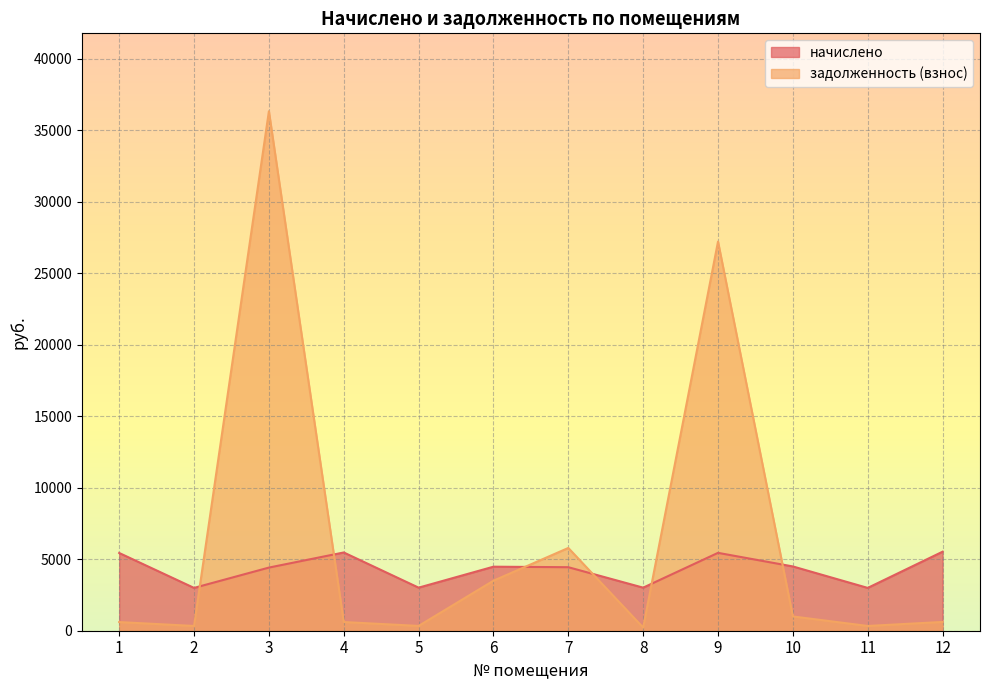

How many data points in задолженность (взнос) are less than 613?

6